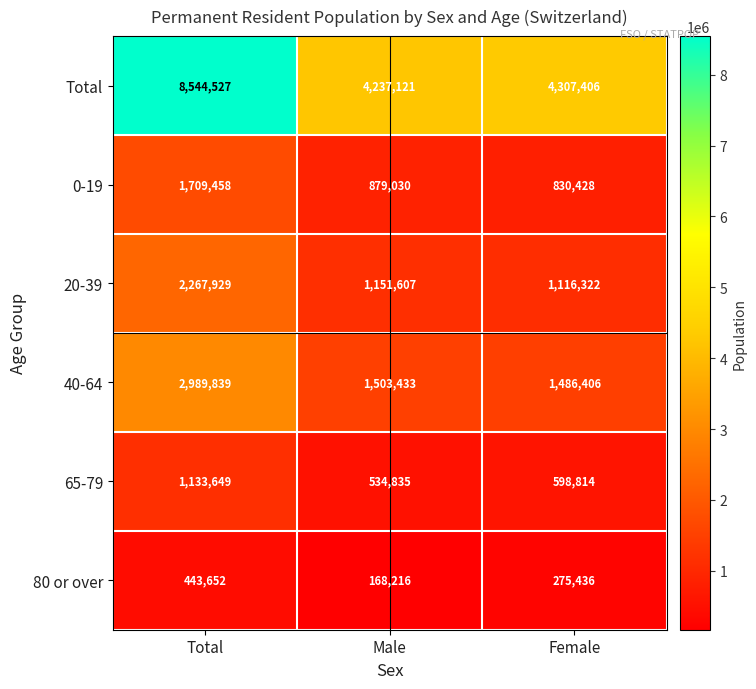

What is the sum of the 20-39 values at Total and Female?

3384251